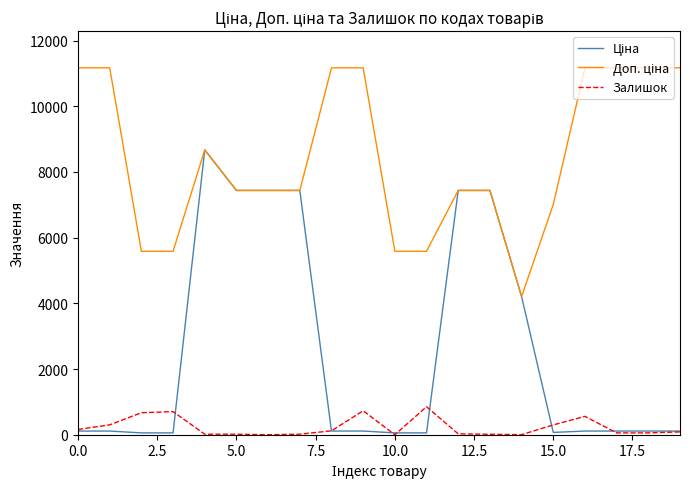

What is the highest value of the Залишок series?

852.0